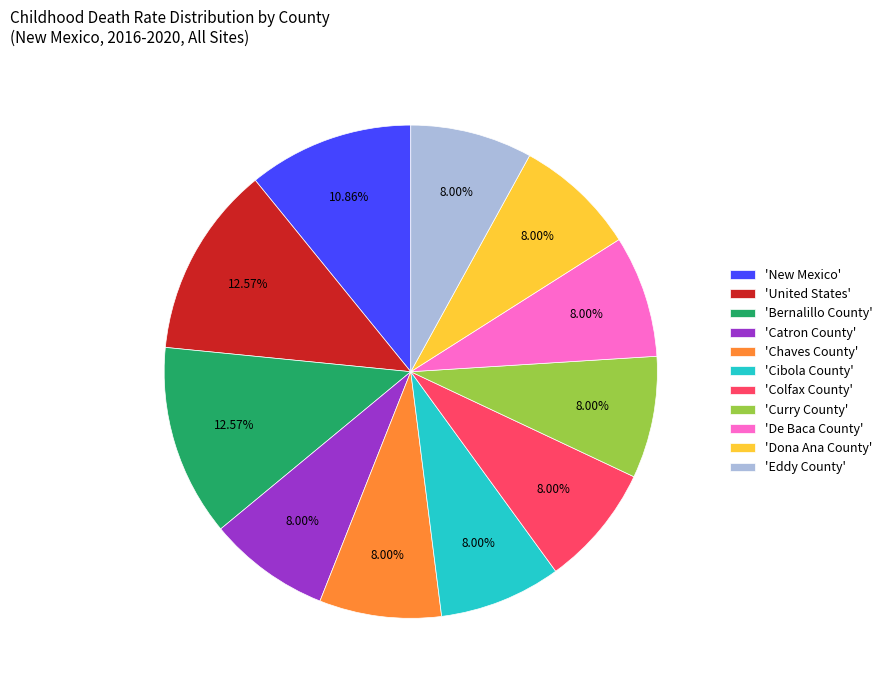

Combined, do 'Bernalillo County' and 'Eddy County' account for over 50%?

No